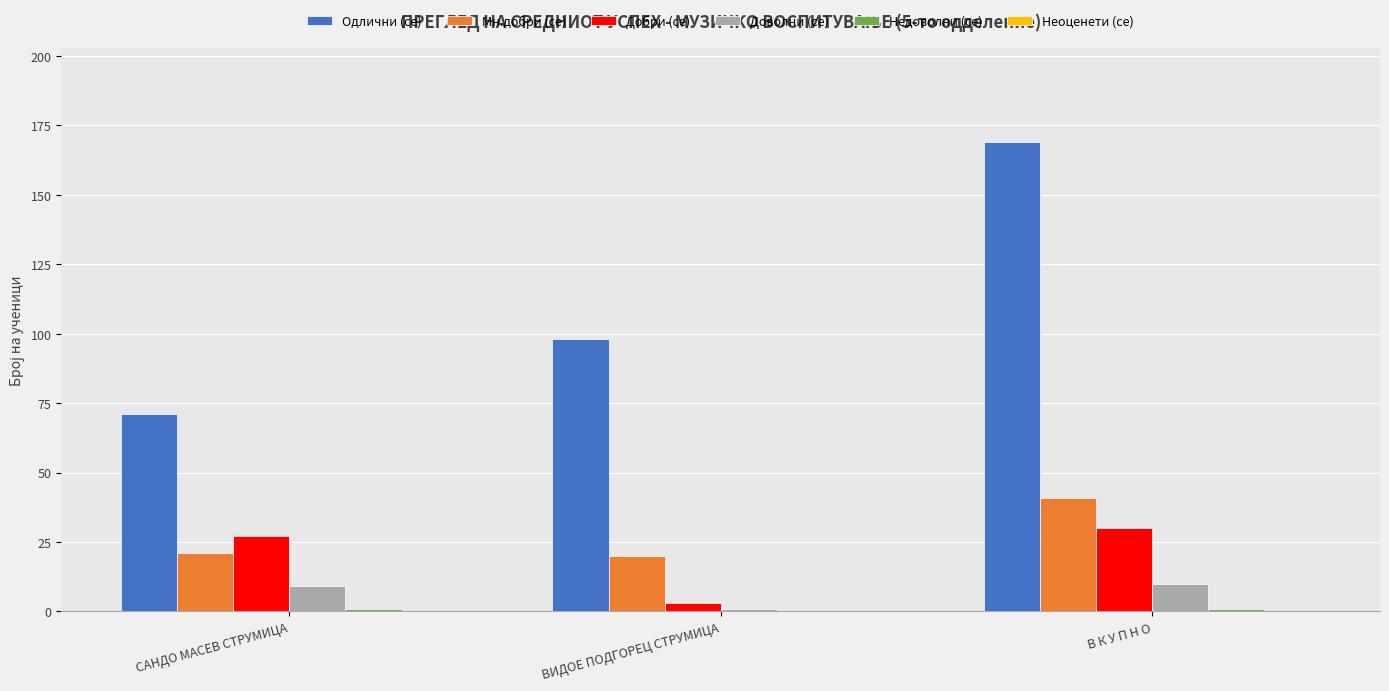

Count the number of categories in the chart.

3